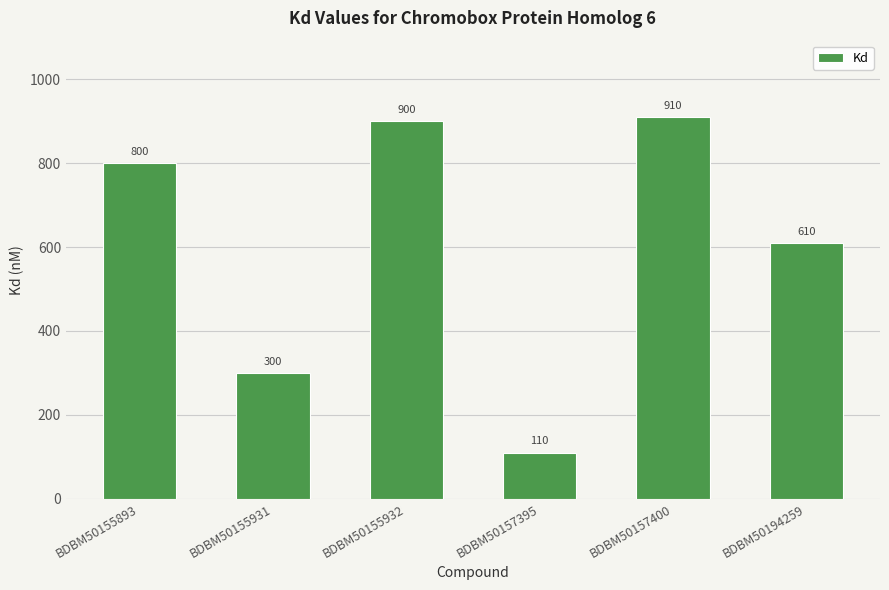

Reading left to right, extract all data points from this chart.

BDBM50155893=800	BDBM50155931=300	BDBM50155932=900	BDBM50157395=110	BDBM50157400=910	BDBM50194259=610